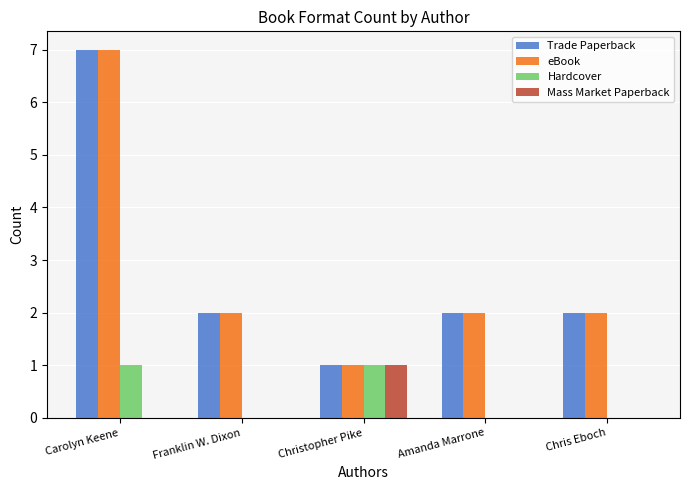

Reading right to left, what are all the values shown in this chart?

Trade Paperback: Chris Eboch=2	Amanda Marrone=2	Christopher Pike=1	Franklin W. Dixon=2	Carolyn Keene=7
eBook: Chris Eboch=2	Amanda Marrone=2	Christopher Pike=1	Franklin W. Dixon=2	Carolyn Keene=7
Hardcover: Chris Eboch=0	Amanda Marrone=0	Christopher Pike=1	Franklin W. Dixon=0	Carolyn Keene=1
Mass Market Paperback: Chris Eboch=0	Amanda Marrone=0	Christopher Pike=1	Franklin W. Dixon=0	Carolyn Keene=0